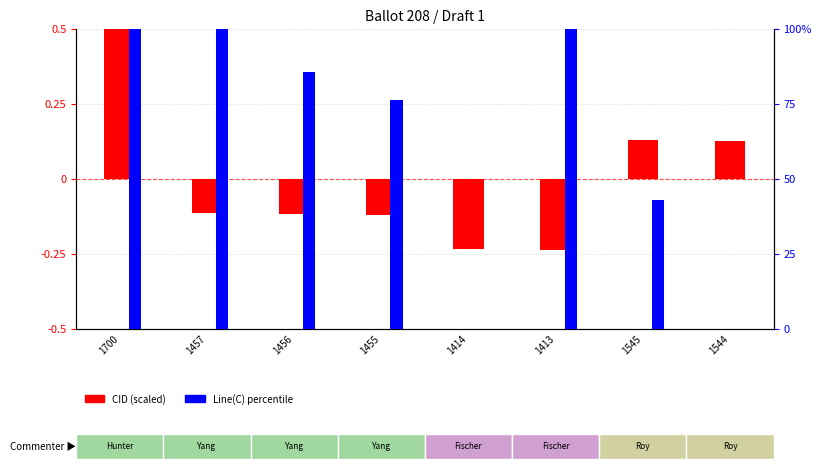

What is the average value of the Line(C) percentile series?

0.6